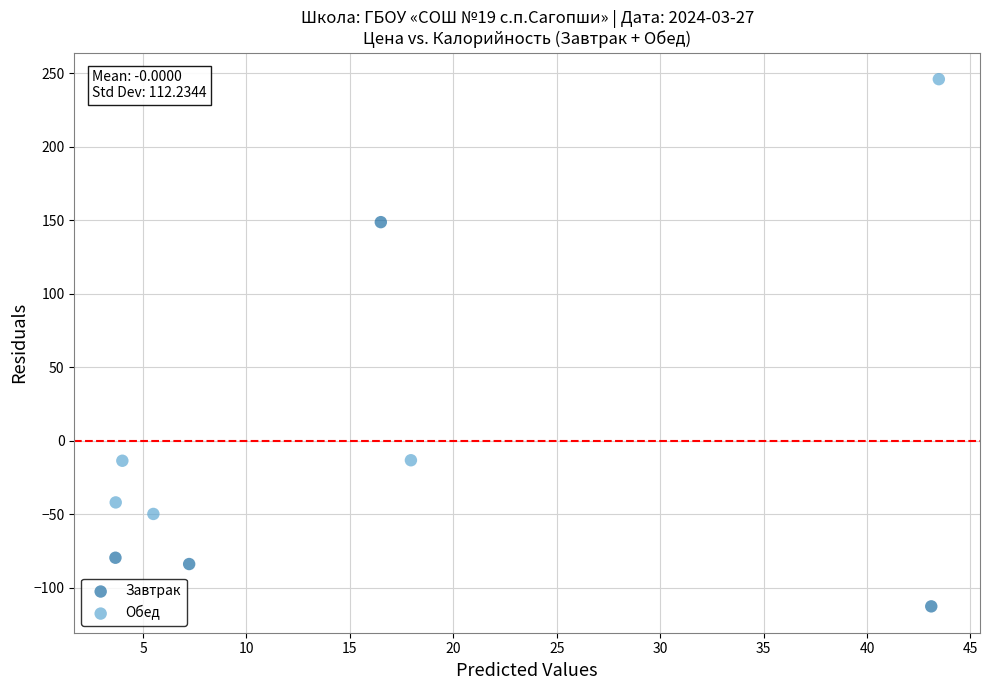

Which series contains the highest Y value?

Обед